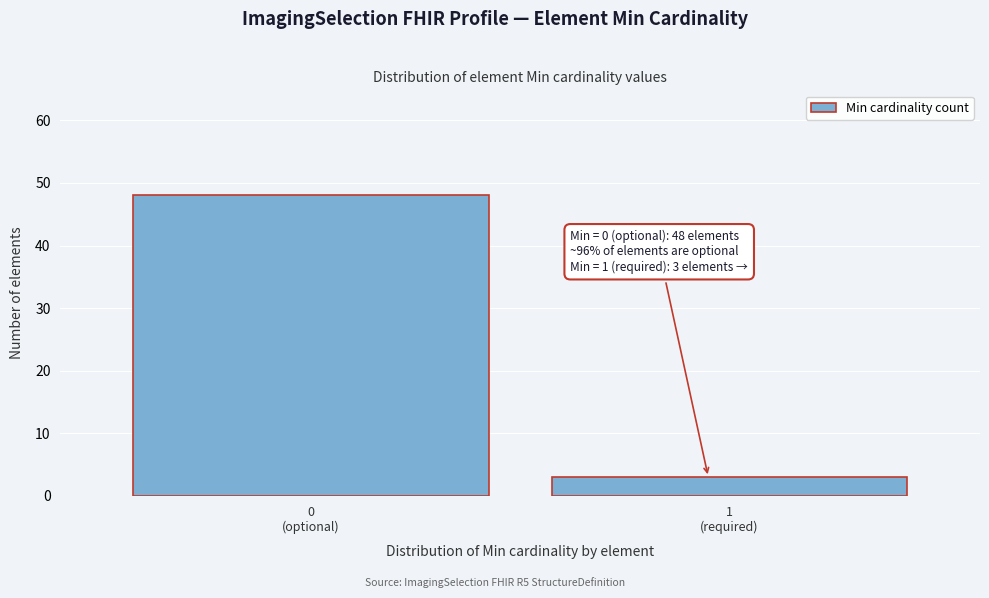

Reading right to left, what are all the values shown in this chart?

3	48